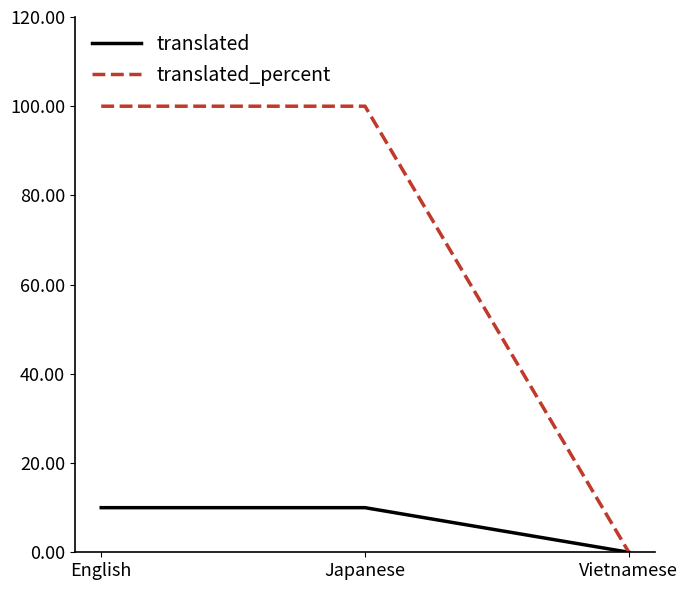

Which series has the widest spread of values?

translated_percent